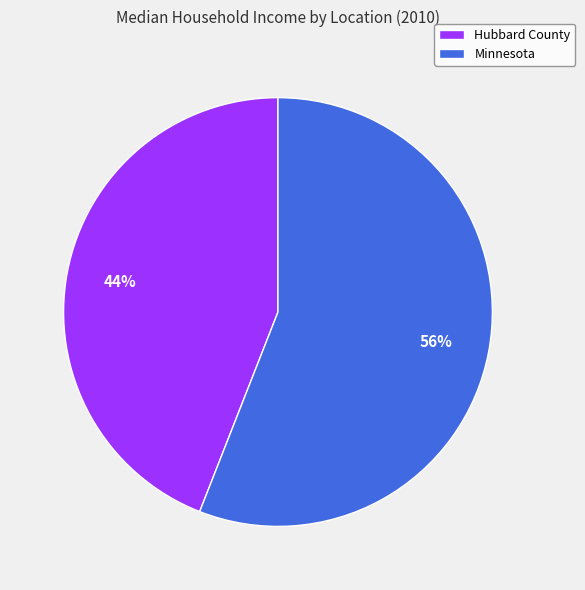

Rank the categories by value from lowest to highest.

Hubbard County, Minnesota